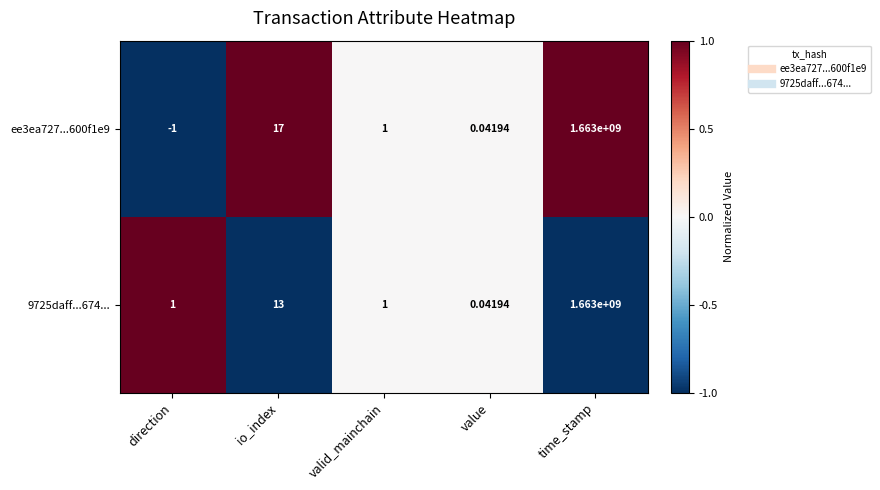

Where does the ee3ea727...600f1e9 series first go above 1?

io_index